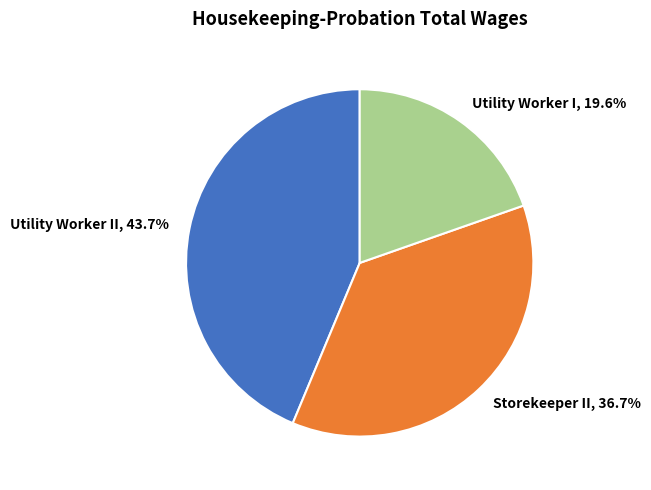

Is there a majority slice in this chart?

No